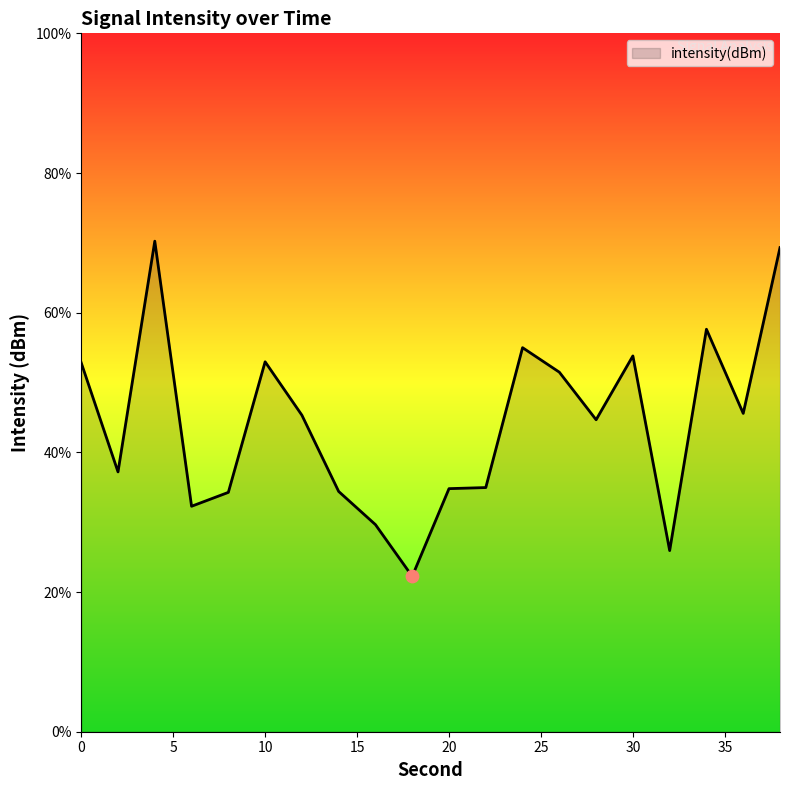

What is the maximum value shown in the chart?

70.2